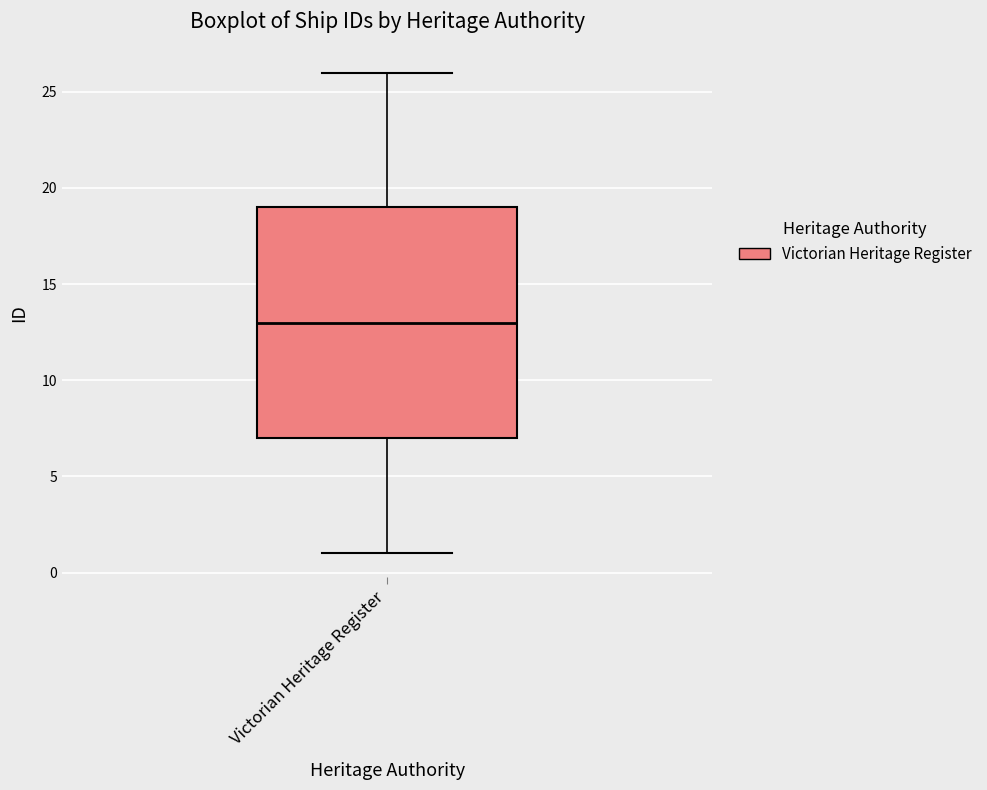

Read this box plot against the y-axis: the position of the median line, the range covered by the box, and the ends of both whiskers. The values are not printed on the chart, so give them approximately, as read against the axis.

median 13, box 7 to 19, whiskers 1 to 26